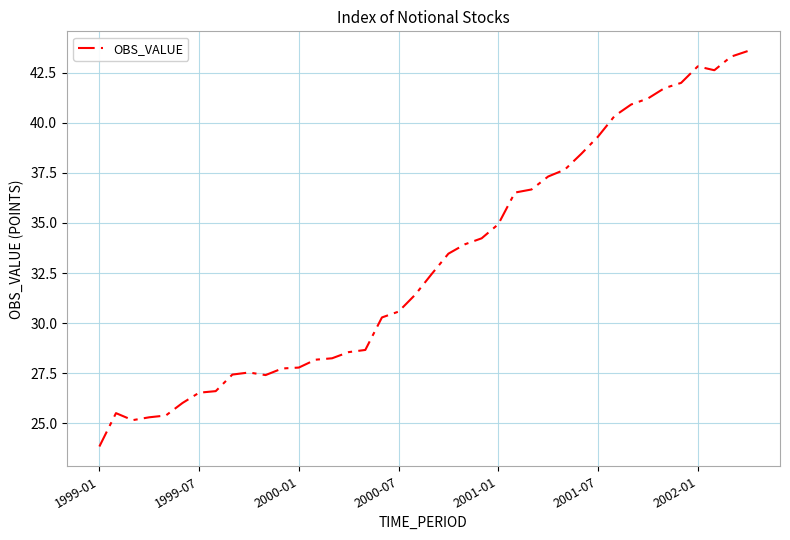

What is the average value?

33.0